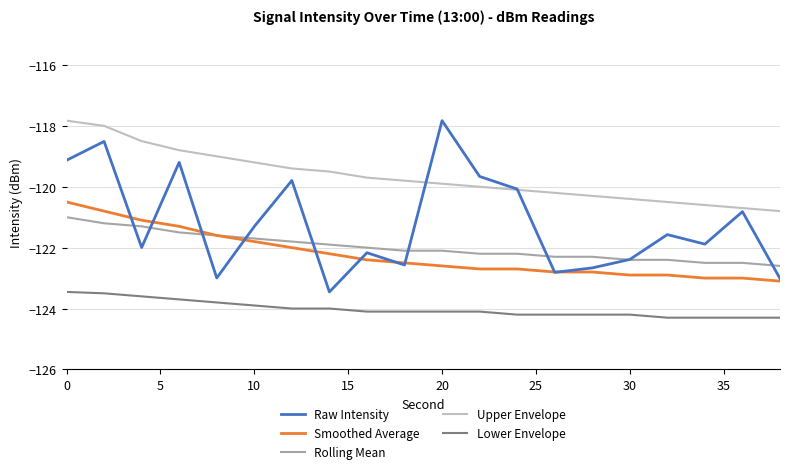

What is the average value of the Raw Intensity series?

-121.2